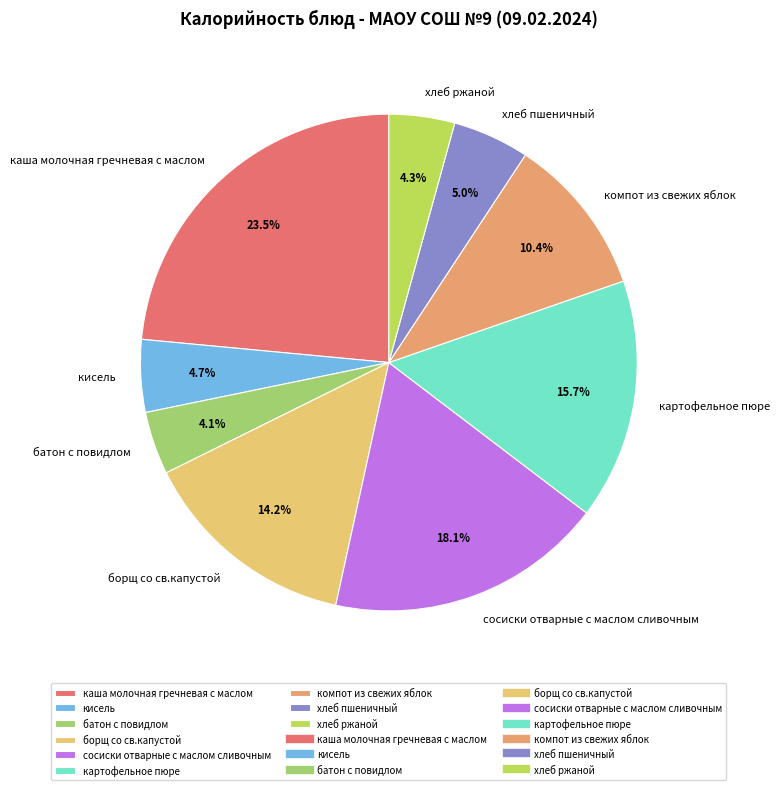

How much of the chart is everything except кисель?

95.3%